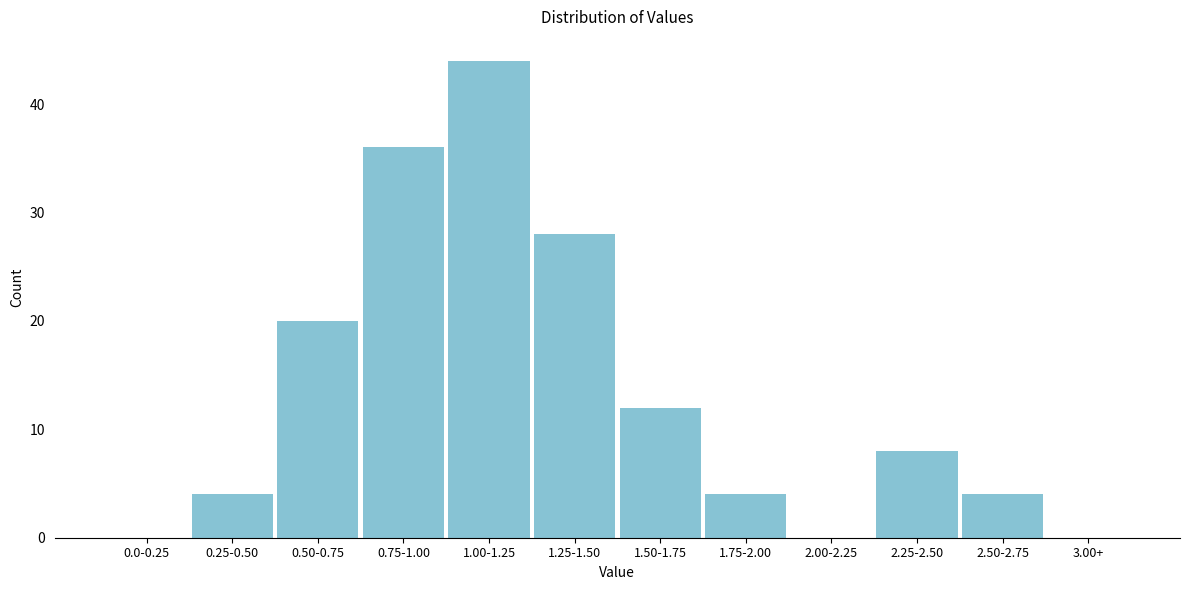

Reading left to right, extract all data points from this chart.

0.0-0.25=0	0.25-0.50=4	0.50-0.75=20	0.75-1.00=36	1.00-1.25=44	1.25-1.50=28	1.50-1.75=12	1.75-2.00=4	2.00-2.25=0	2.25-2.50=8	2.50-2.75=4	3.00+=0